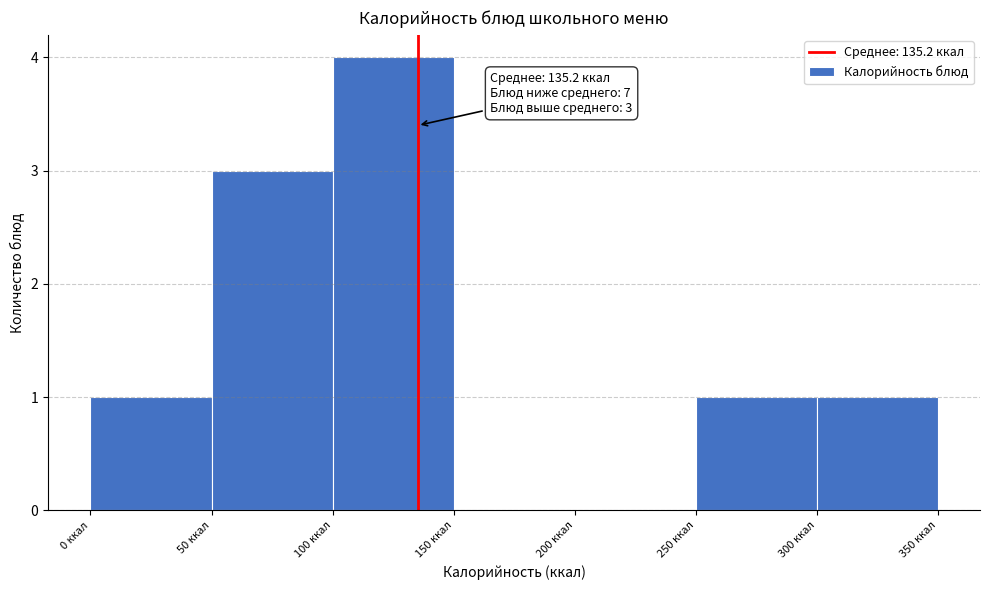

Which range on the x-axis has the tallest bar?

100 to 150